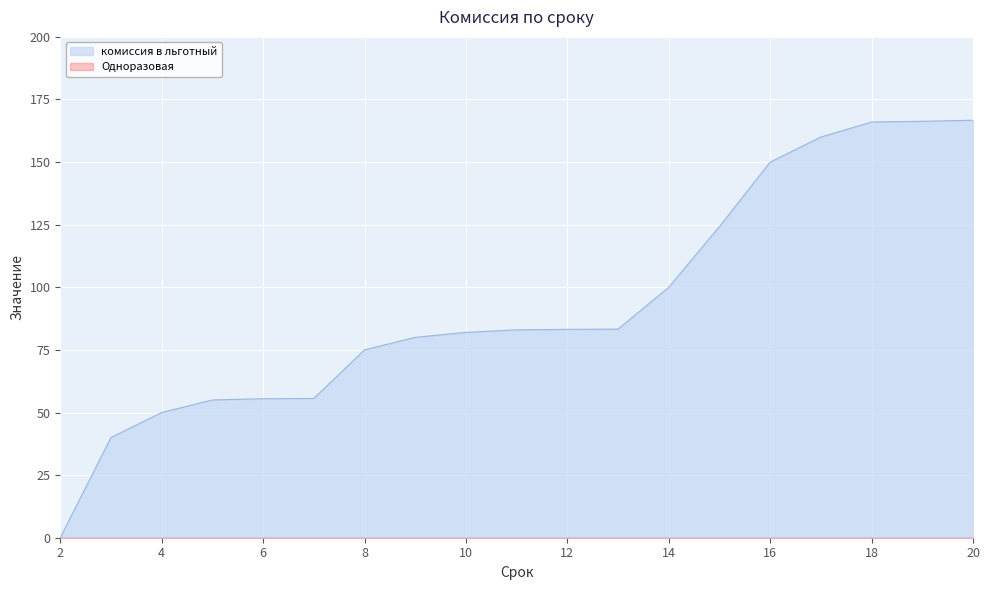

True or false: the data has more than 0 interior local peaks.

False